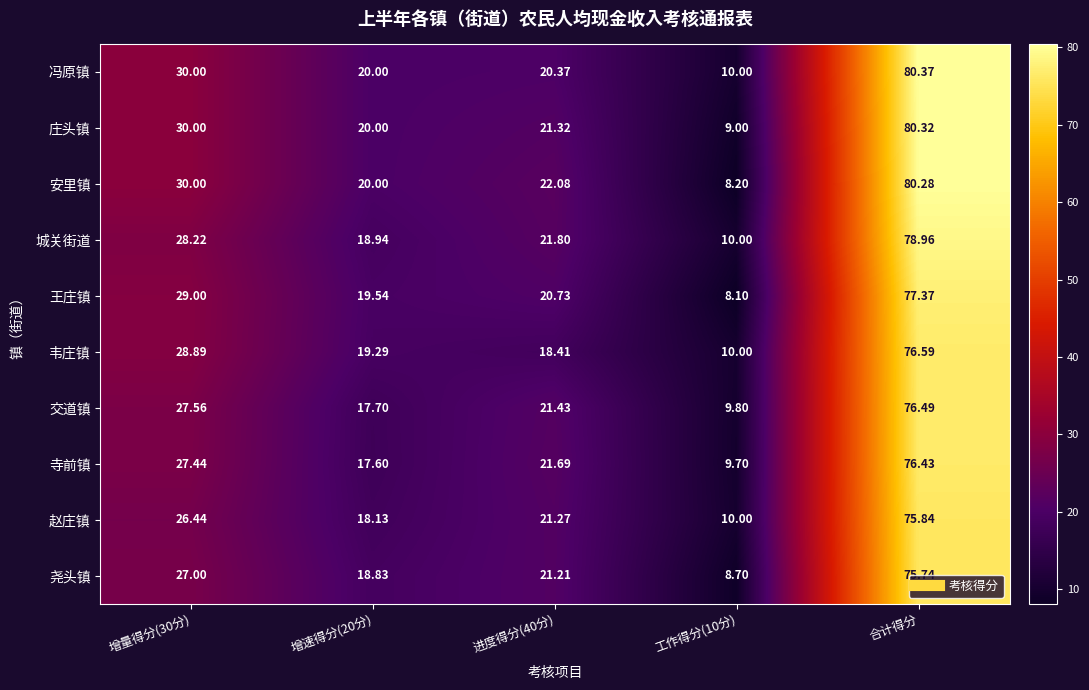

Is the value of 冯原镇 at 增量得分(30分) greater than the value of 赵庄镇 at 增量得分(30分)?

Yes